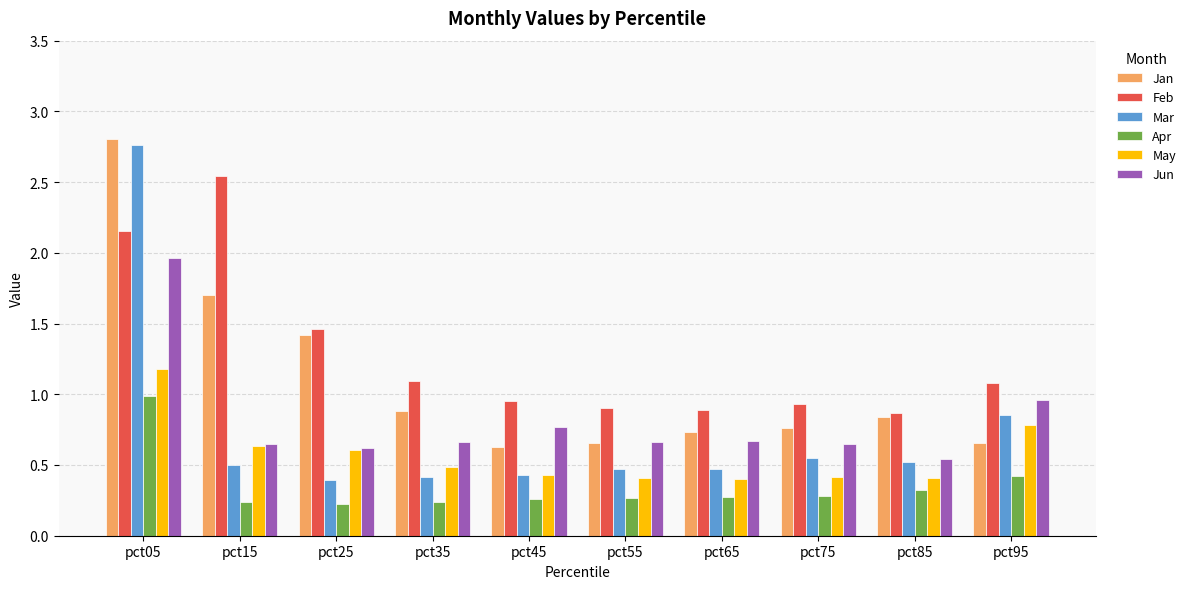

Which series has the widest spread of values?

Mar